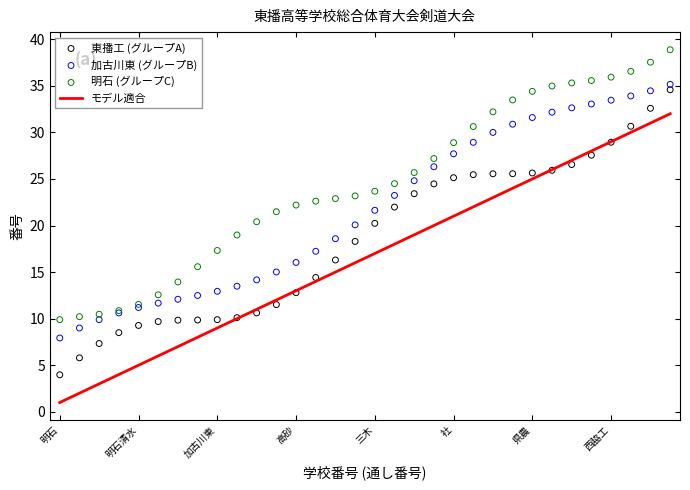

True or false: モデル適合 has a value of 1 at 明石.

True